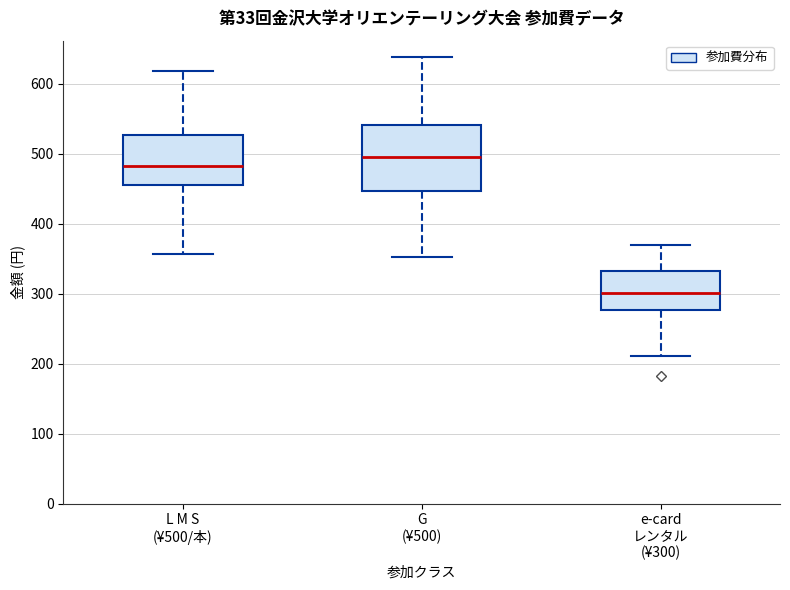

Where does the lower whisker of the box for L M S (¥500/本) end on the y-axis? The values are not printed on the chart, so give them approximately, as read against the axis.

360